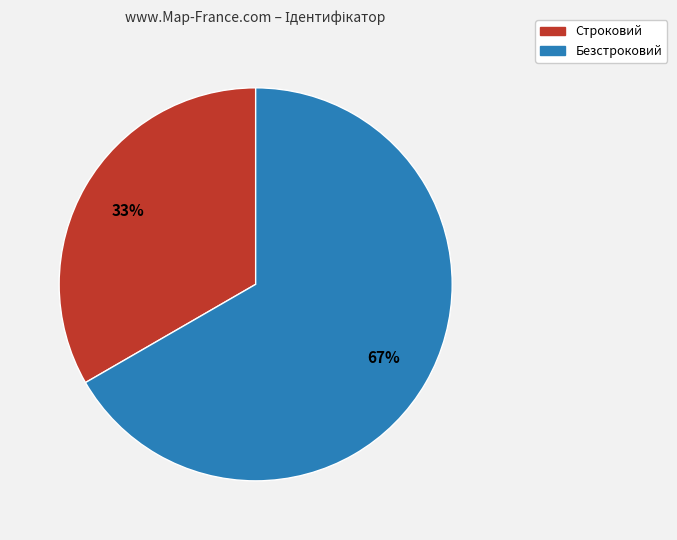

Rank the categories by value from highest to lowest.

Безстроковий, Строковий